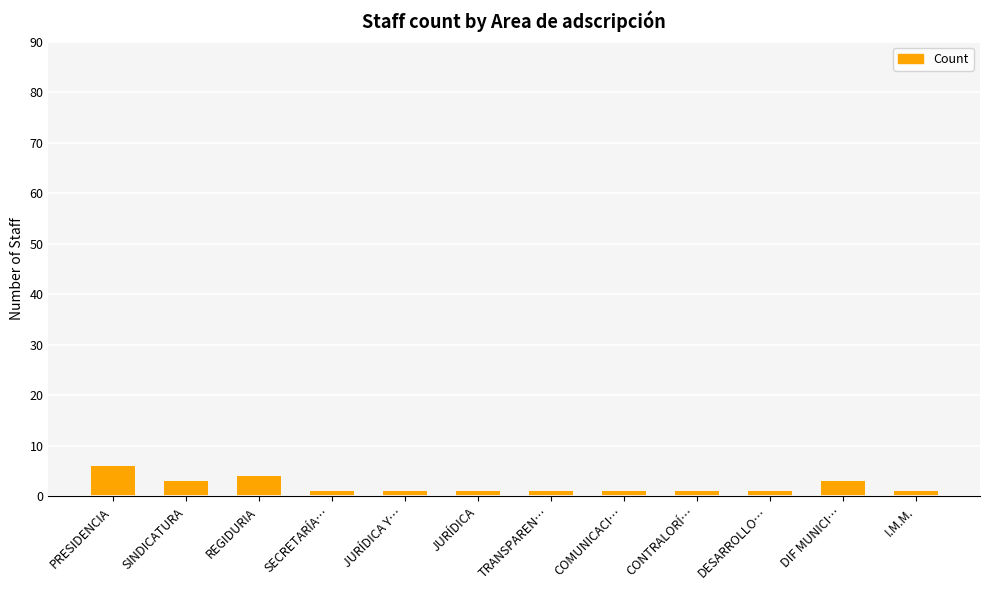

Read the value at PRESIDENCIA.

6